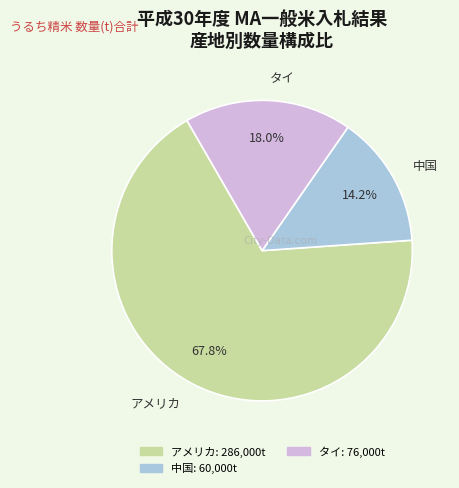

What is the smallest slice in the pie chart?

中国